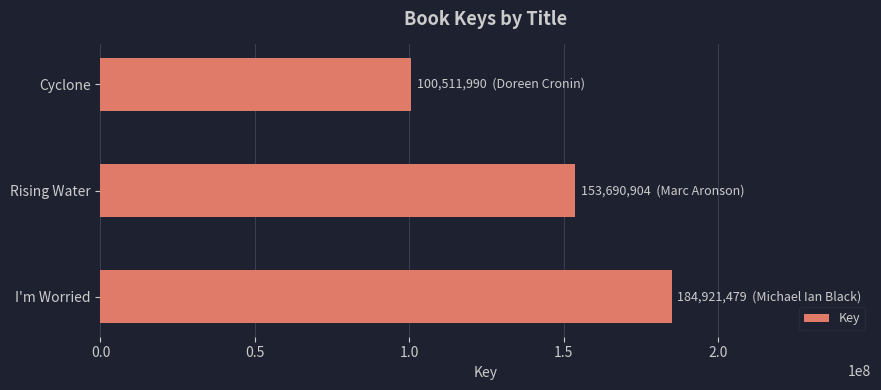

The chart shows a value of 153690904 at Rising Water. True or false?

True